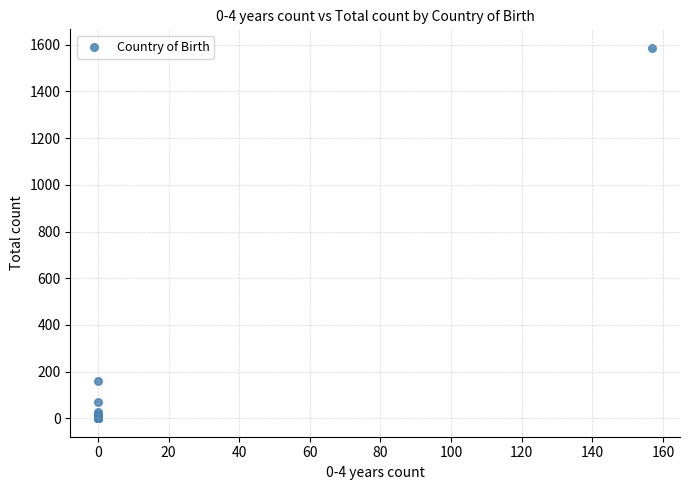

What Y value in the scatter plot is closest to 793?

161